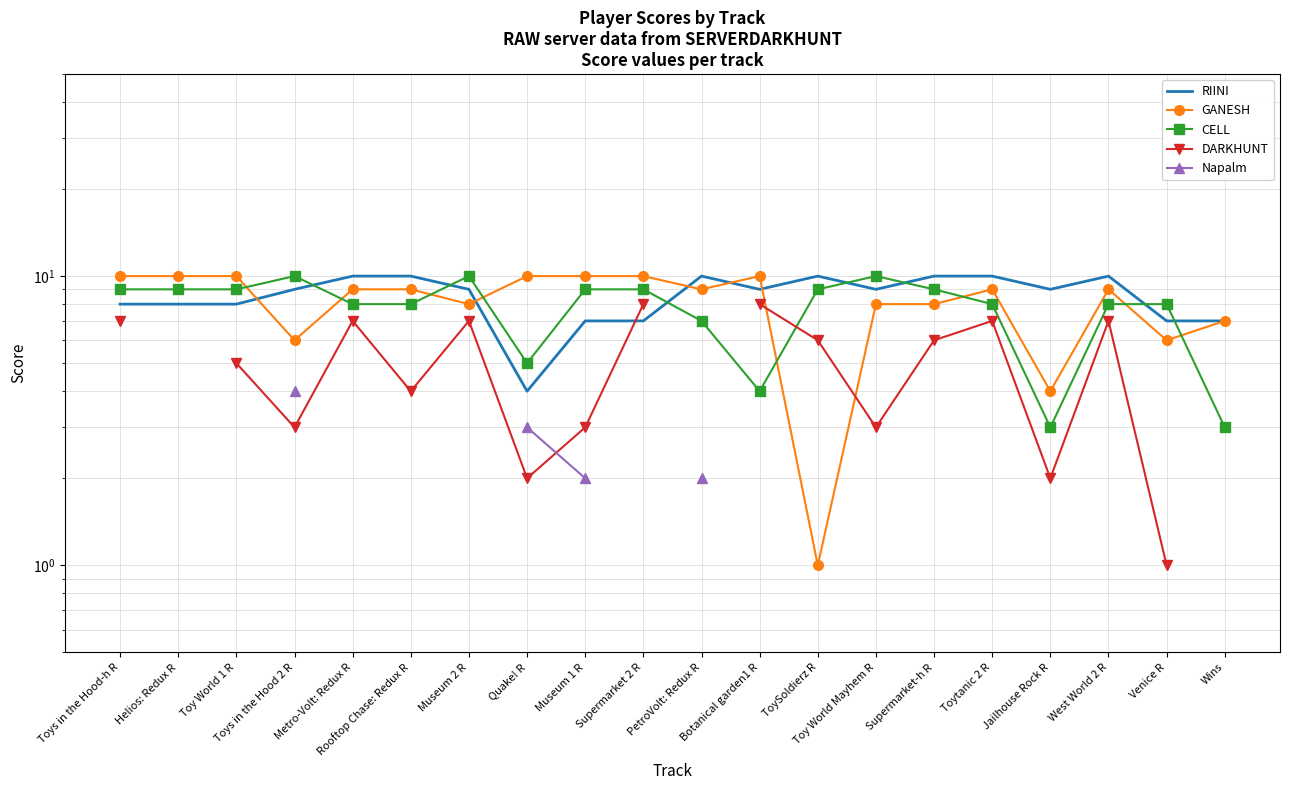

What is the label of the 6th point from the left?

Rooftop Chase: Redux R